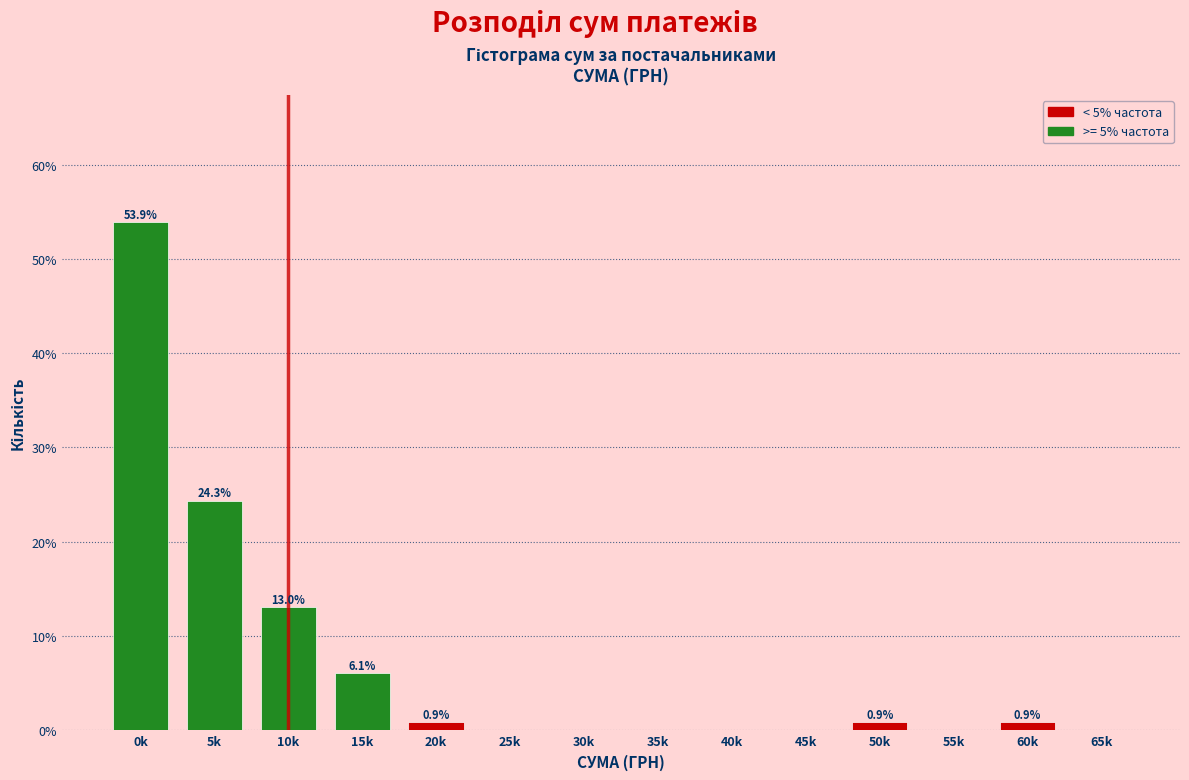

Reading left to right, list all the values displayed in this chart.

0k=53.9	5k=24.3	10k=13.0	15k=6.1	20k=0.9	25k=0.0	30k=0.0	35k=0.0	40k=0.0	45k=0.0	50k=0.9	55k=0.0	60k=0.9	65k=0.0